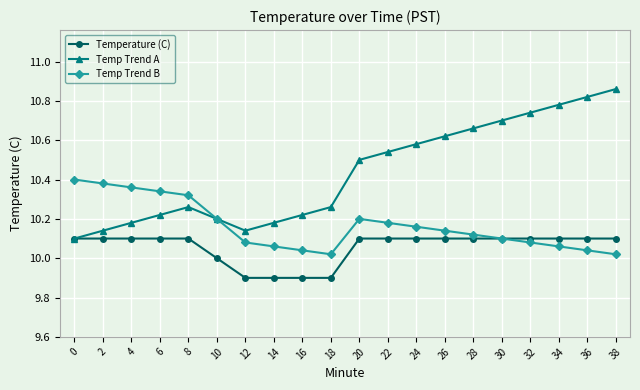

The Temp Trend B series shows 10.0 at 36. True or false?

True